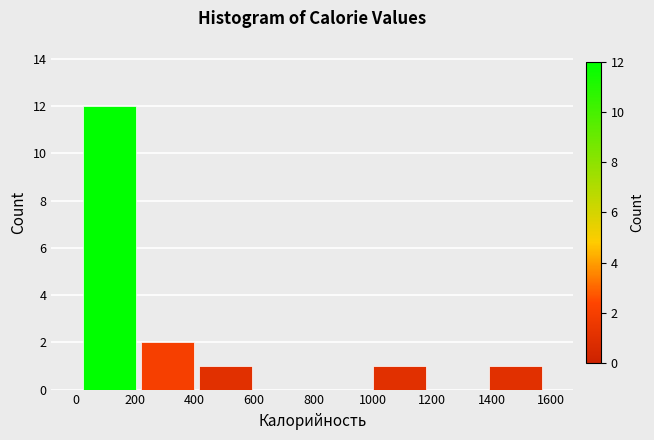

How tall is the bar that spans 1380 to 1580 on the x-axis? Neither the bar edges nor the heights are printed on the chart, so give them approximately, as read against the axes.

1